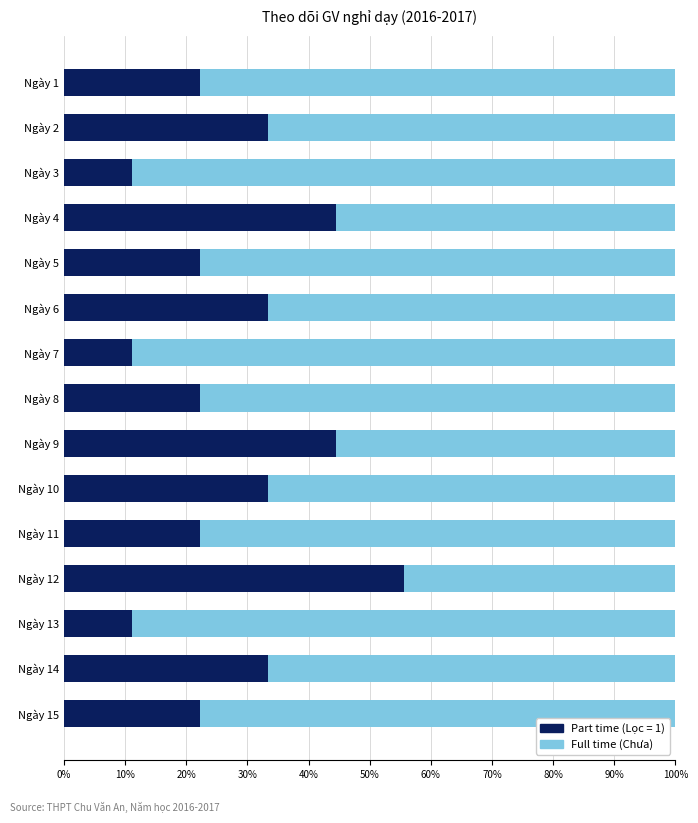

What is the total value across all series at Ngày 12?

100.0